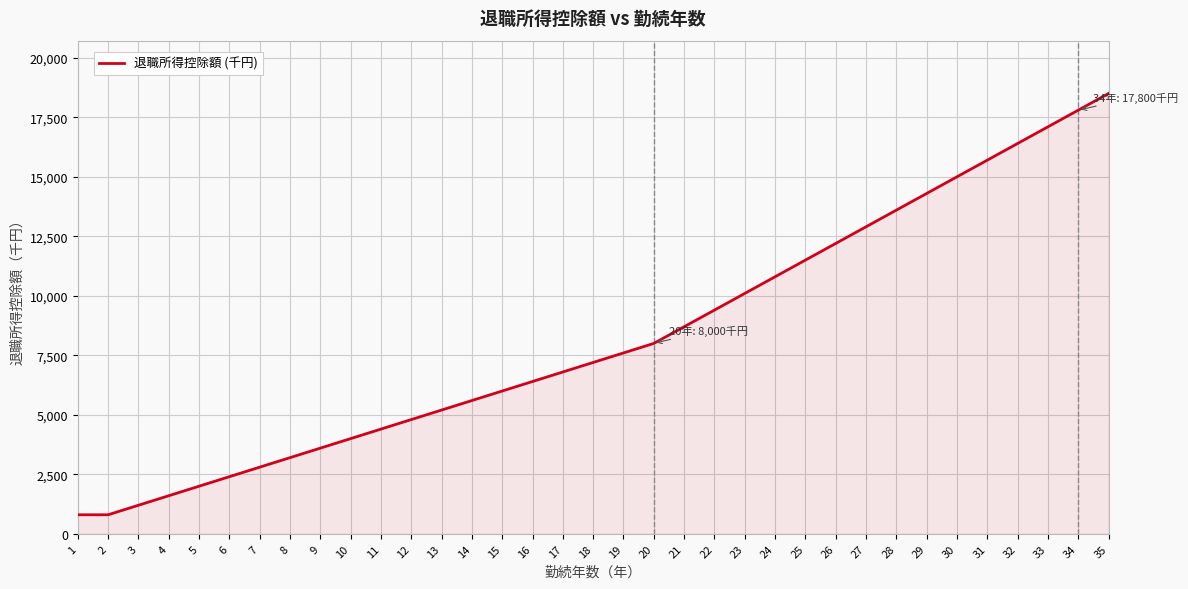

Does the chart have visible grid lines?

Yes